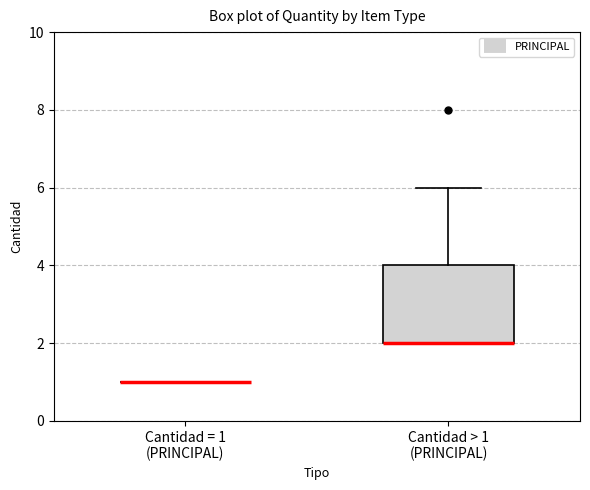

Reading left to right, read every box against the y-axis: the position of its median line, the range the box covers, and the ends of its whiskers. The values are not printed on the chart, so give them approximately, as read against the axis.

Cantidad = 1 (PRINCIPAL): box collapsed to a line at 1, whiskers 1 to 1
Cantidad > 1 (PRINCIPAL): median 2 (drawn on the box's lower edge), box 2 to 4, whiskers 2 to 6